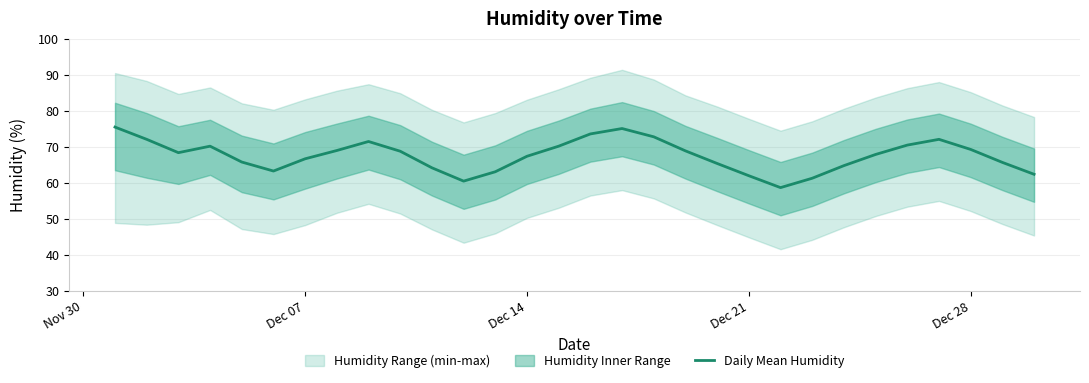

What is the highest value of the Daily Mean Humidity series?

75.5